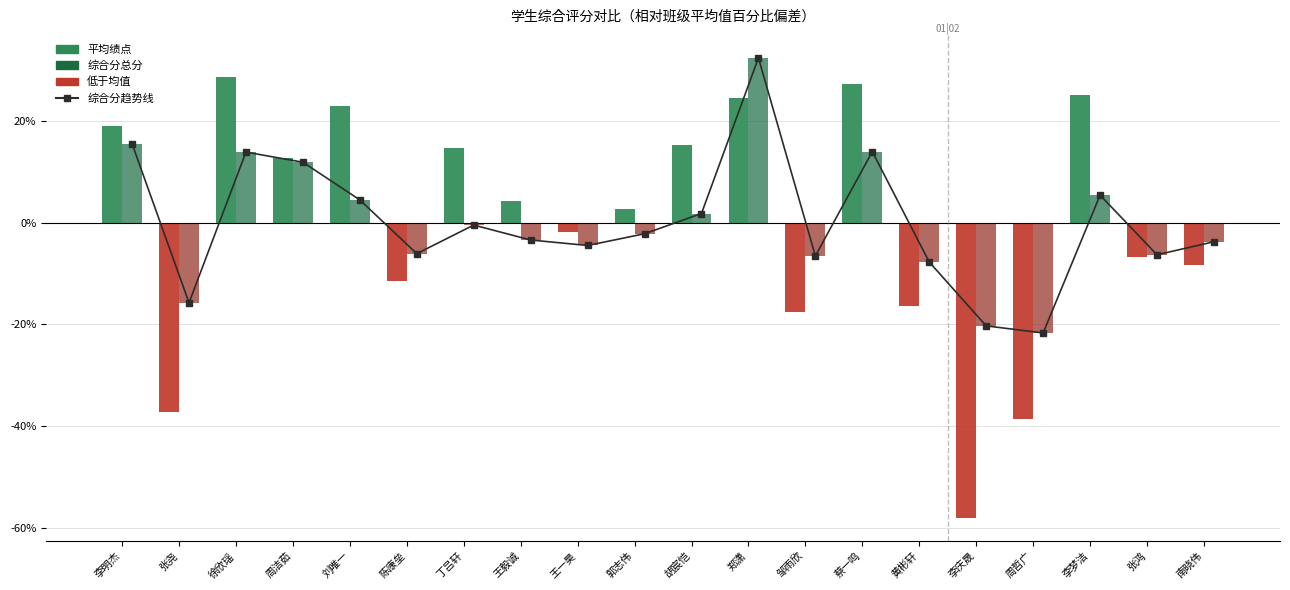

What is the maximum value for 综合分总分（相对均值%）?

32.4